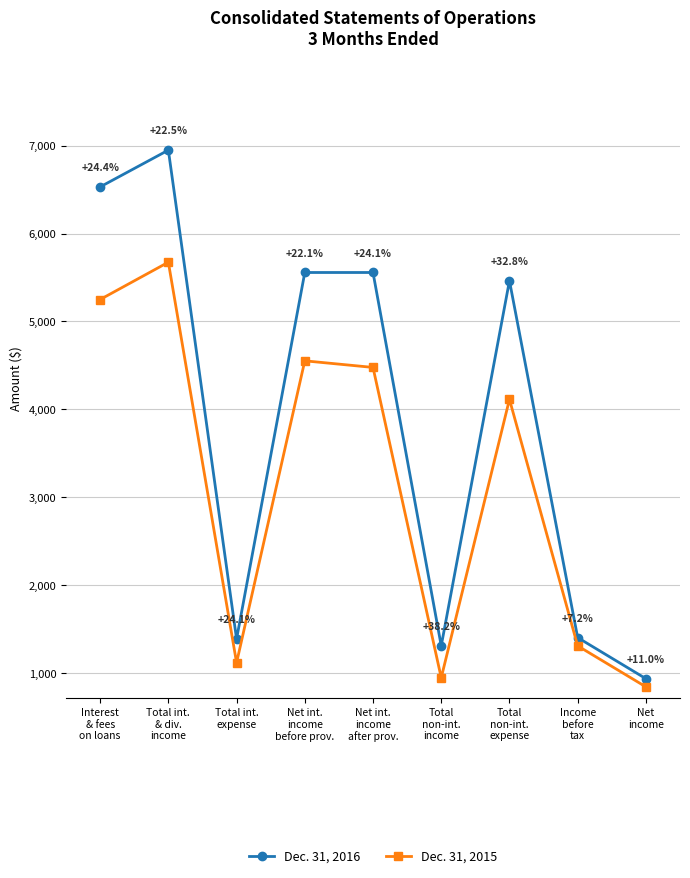

What is the difference between the Dec. 31, 2015 values at Income
before
tax and Net
income?

466